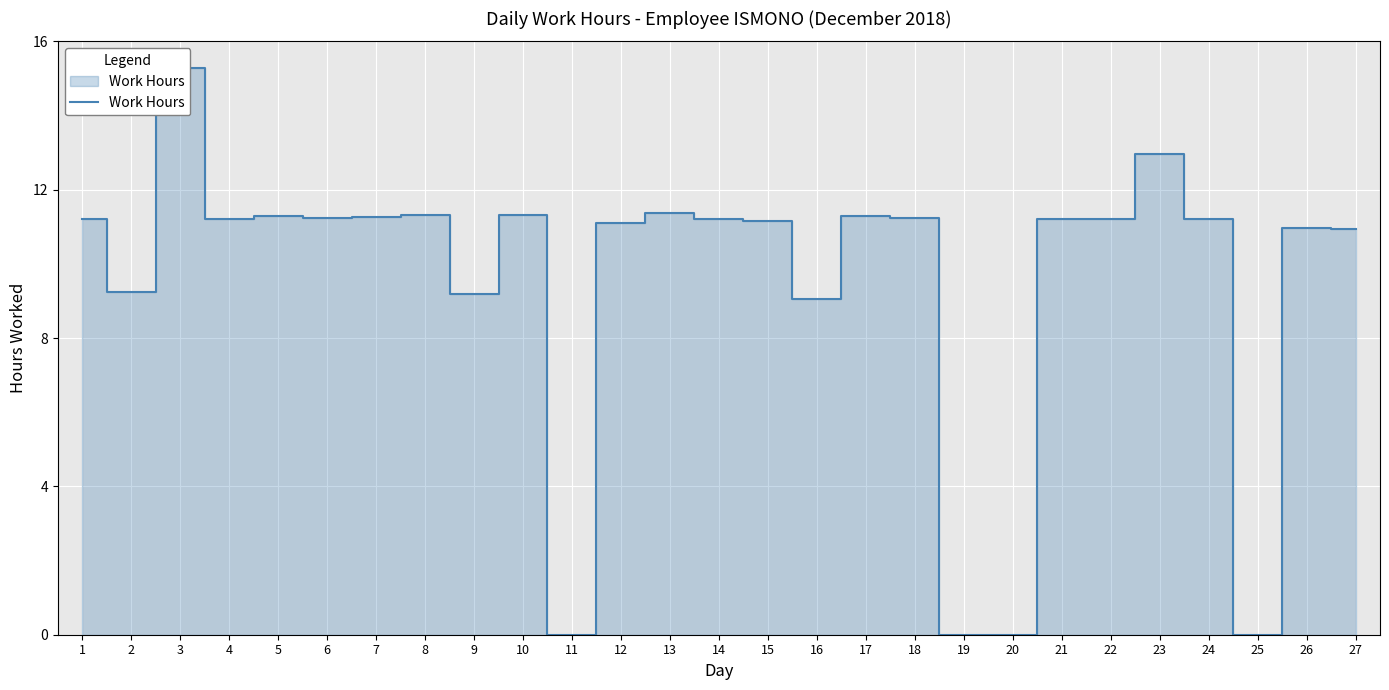

The value at 8 is 11.3. True or false?

True